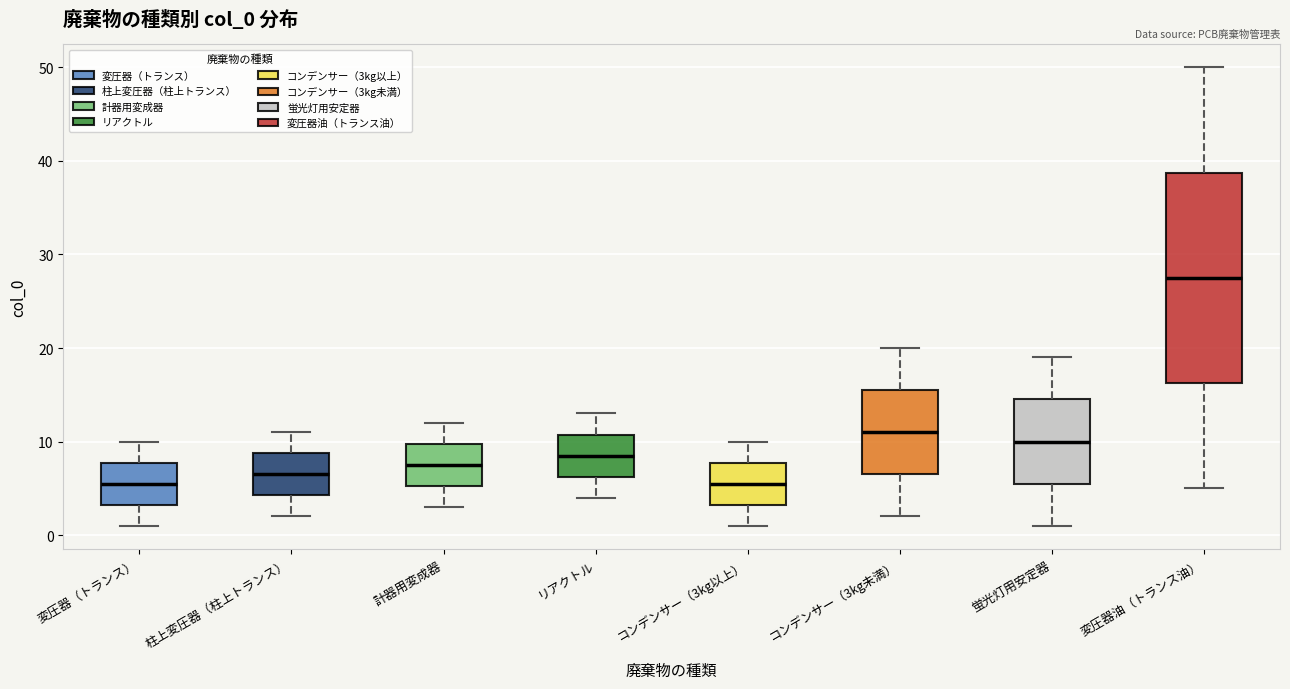

Reading left to right, read every box against the y-axis: the position of its median line, the range the box covers, and the ends of its whiskers. The values are not printed on the chart, so give them approximately, as read against the axis.

変圧器（トランス）: median 6, box 3 to 8, whiskers 1 to 10
柱上変圧器（柱上トランス）: median 7, box 4 to 9, whiskers 2 to 11
計器用変成器: median 8, box 5 to 10, whiskers 3 to 12
リアクトル: median 9, box 6 to 11, whiskers 4 to 13
コンデンサー（3kg以上）: median 6, box 3 to 8, whiskers 1 to 10
コンデンサー（3kg未満）: median 11, box 7 to 16, whiskers 2 to 20
蛍光灯用安定器: median 10, box 6 to 15, whiskers 1 to 19
変圧器油（トランス油）: median 28, box 16 to 39, whiskers 5 to 50